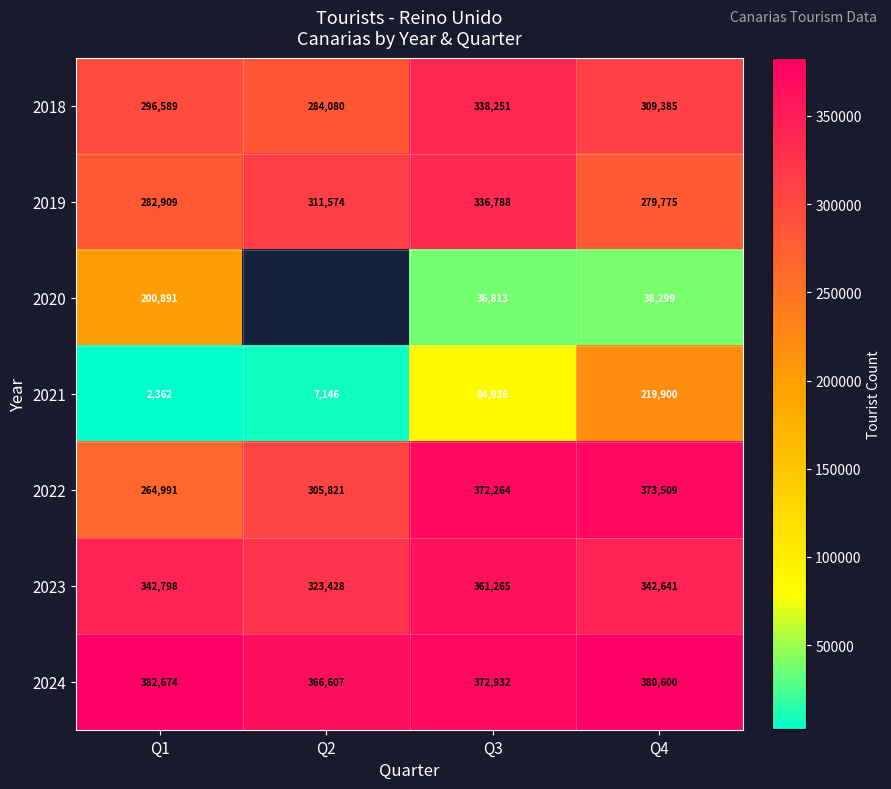

At which category is the sum across all series the highest?

Q4